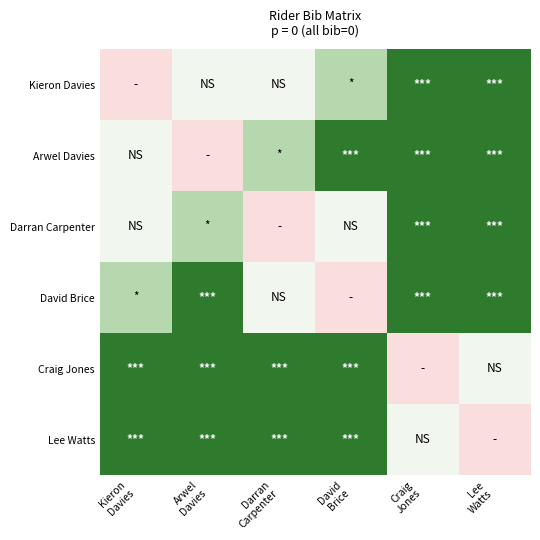

Reading left to right, what are all the values shown in this chart?

Kieron Davies: Kieron
Davies=-1	Arwel
Davies=0	Darran
Carpenter=0	David
Brice=1	Craig
Jones=3	Lee
Watts=3
Arwel Davies: Kieron
Davies=0	Arwel
Davies=-1	Darran
Carpenter=1	David
Brice=3	Craig
Jones=3	Lee
Watts=3
Darran Carpenter: Kieron
Davies=0	Arwel
Davies=1	Darran
Carpenter=-1	David
Brice=0	Craig
Jones=3	Lee
Watts=3
David Brice: Kieron
Davies=1	Arwel
Davies=3	Darran
Carpenter=0	David
Brice=-1	Craig
Jones=3	Lee
Watts=3
Craig Jones: Kieron
Davies=3	Arwel
Davies=3	Darran
Carpenter=3	David
Brice=3	Craig
Jones=-1	Lee
Watts=0
Lee Watts: Kieron
Davies=3	Arwel
Davies=3	Darran
Carpenter=3	David
Brice=3	Craig
Jones=0	Lee
Watts=-1